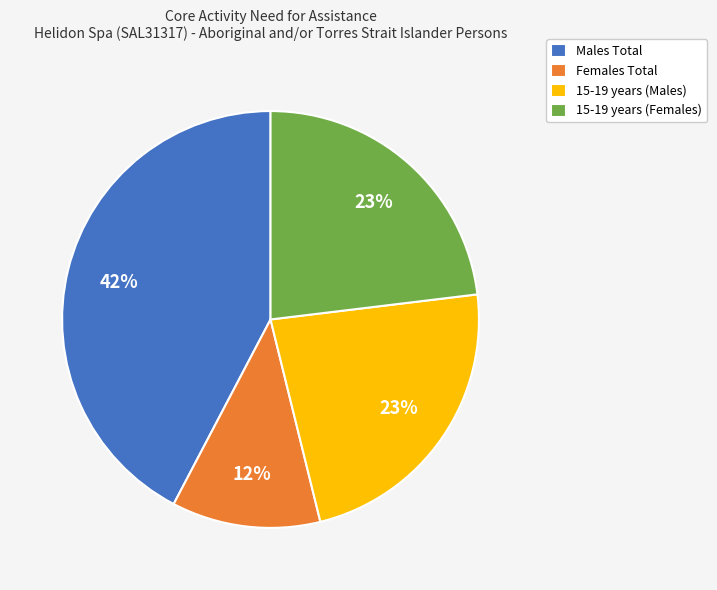

Combined, do 15-19 years (Males) and Females Total account for over 50%?

No